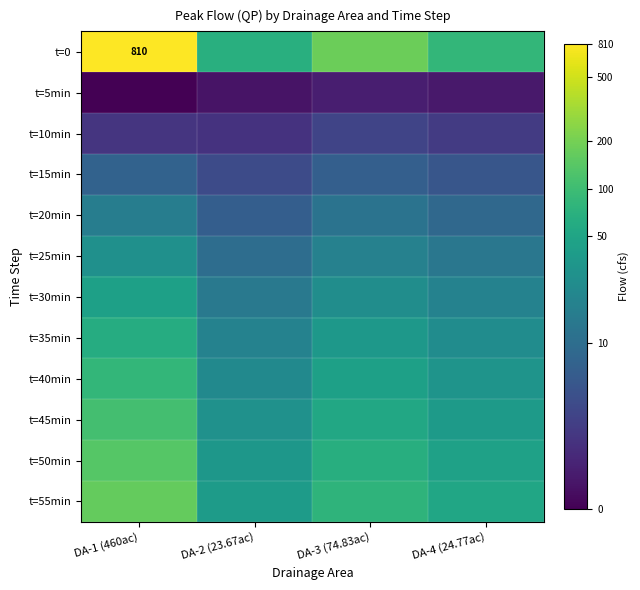

What is the sum of all t=5min values?

1.4